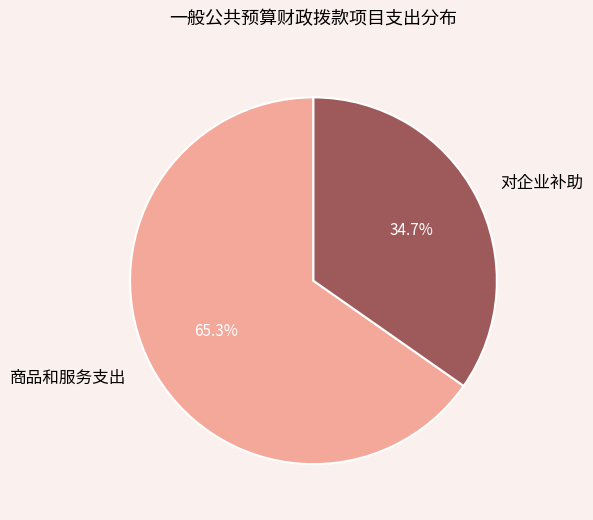

What percentage is NOT represented by 商品和服务支出?

34.7%